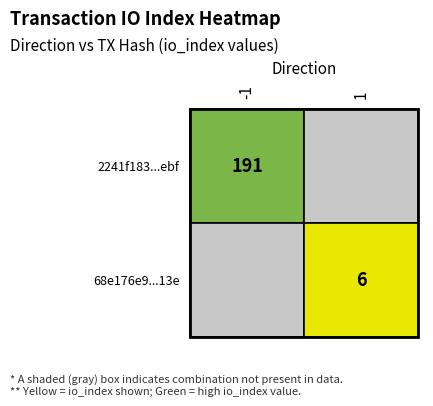

Reading left to right, transcribe all the data shown in this chart.

2241f183e596bfaef611706d811bc4cadc00ebf: direction=-1	io_index=191
68e176e930fff0d48dfd0531584740276d4ec13: direction=1	io_index=6